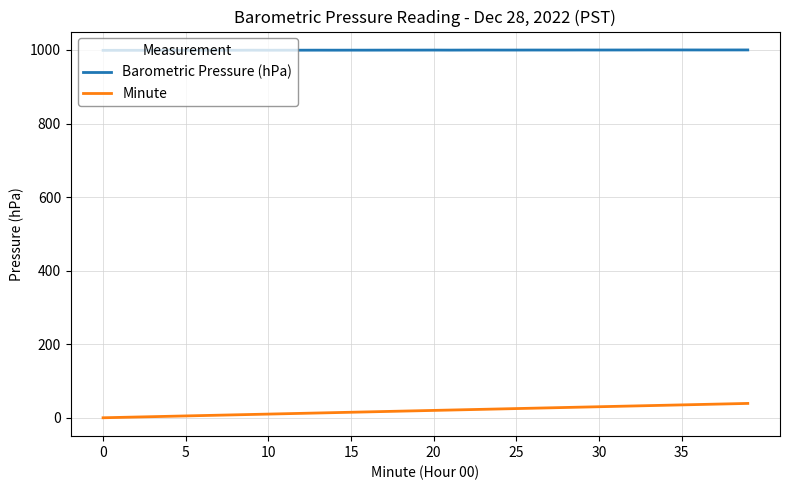

How many lines are shown in the chart?

2